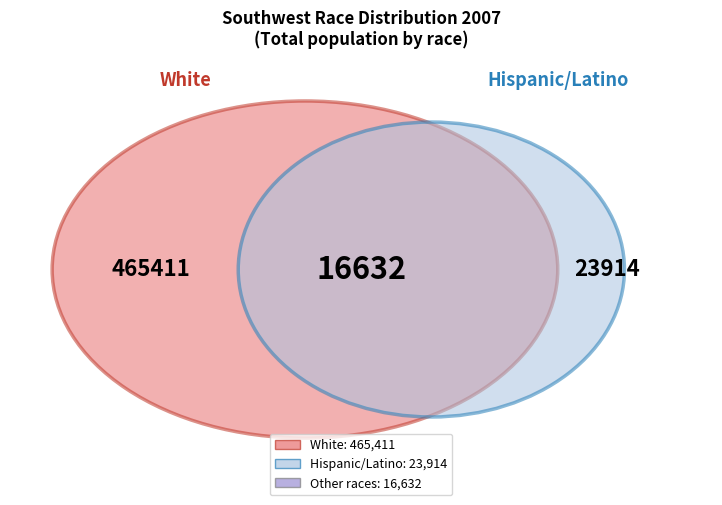

What portion of the pie excludes White?

8.0%